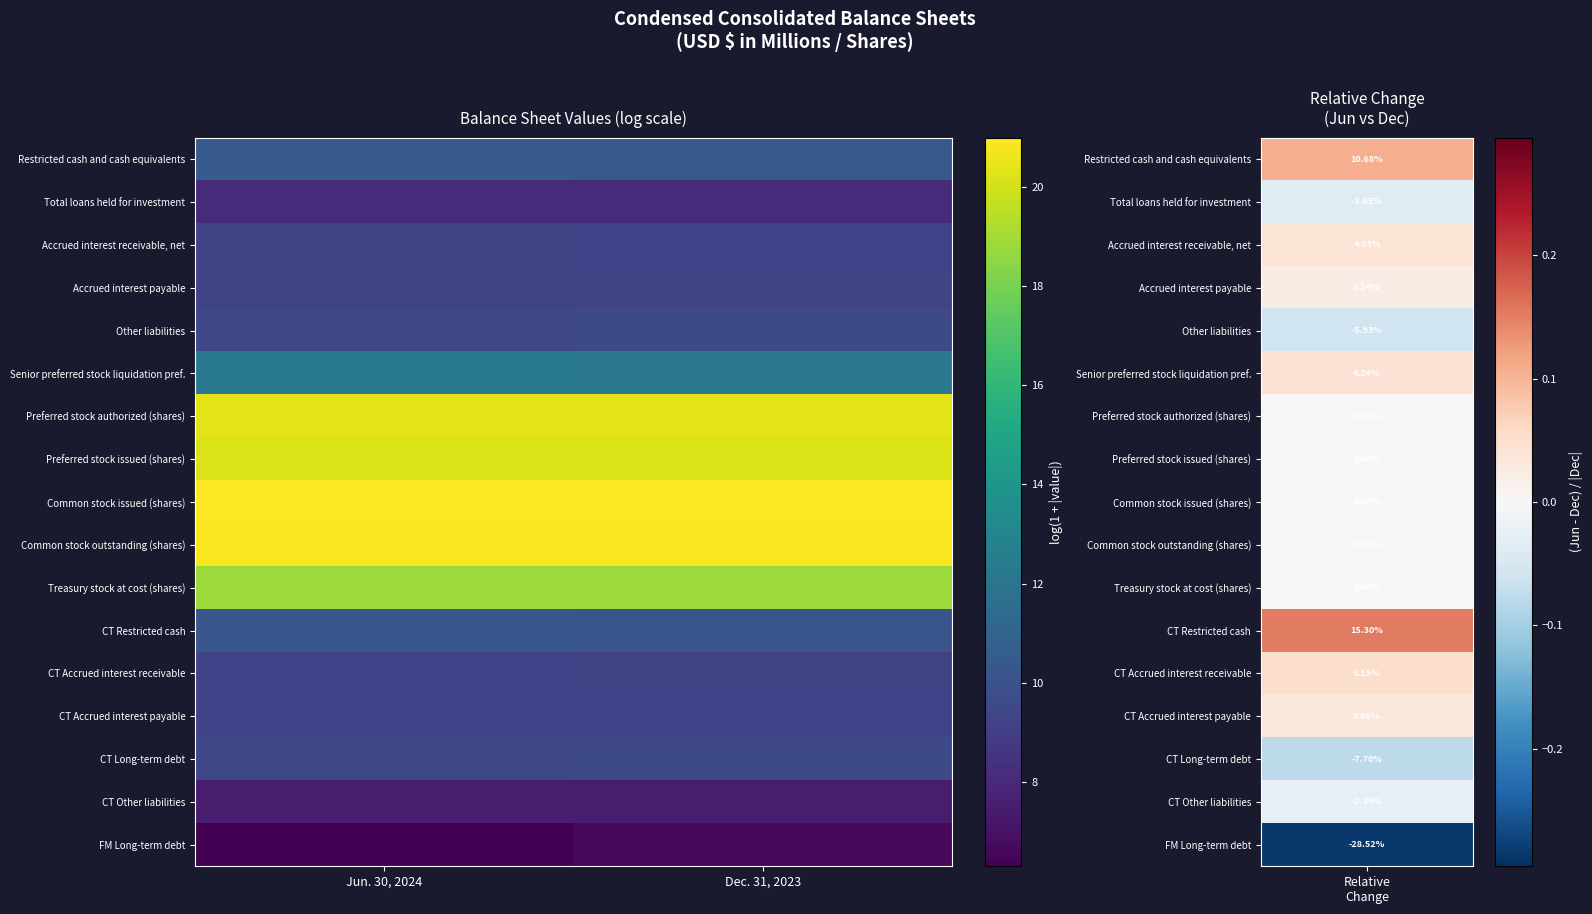

How many data points does each series have?

2